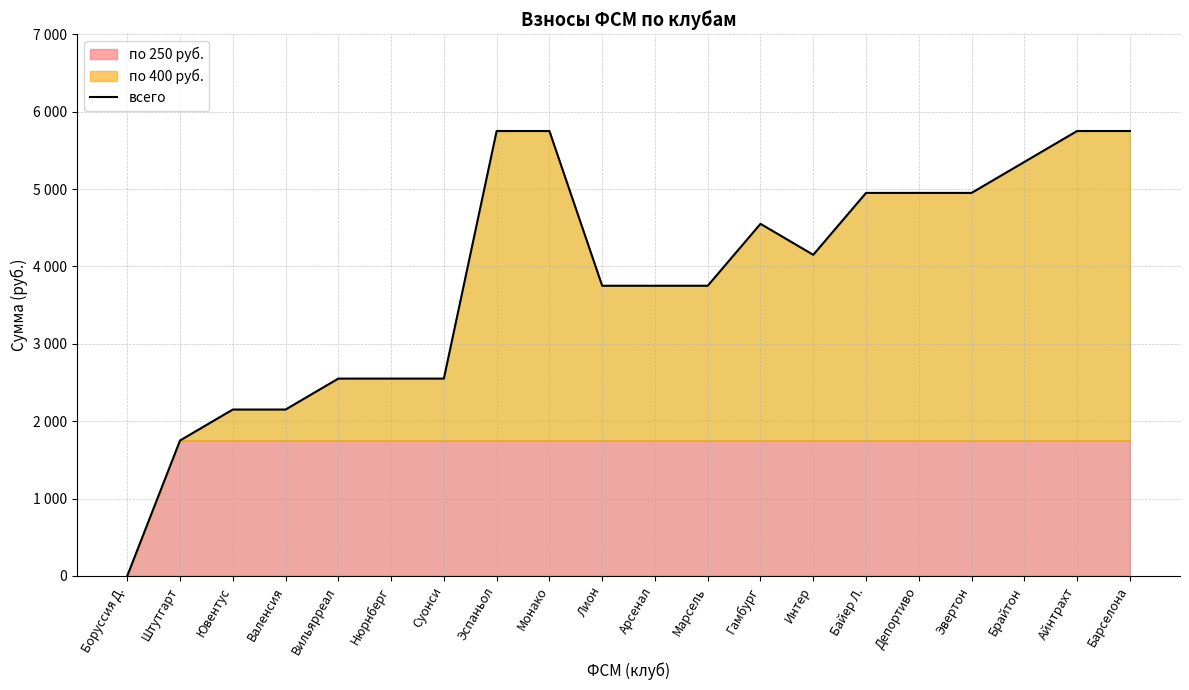

What is the sum of the values at Байер Л. and Интер?

9100